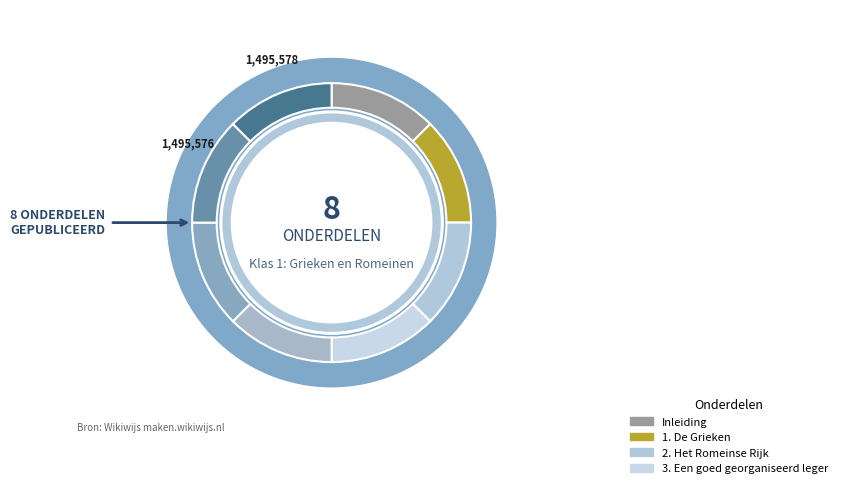

How much of the chart is everything except 3. Een goed georganiseerd leger?

87.5%